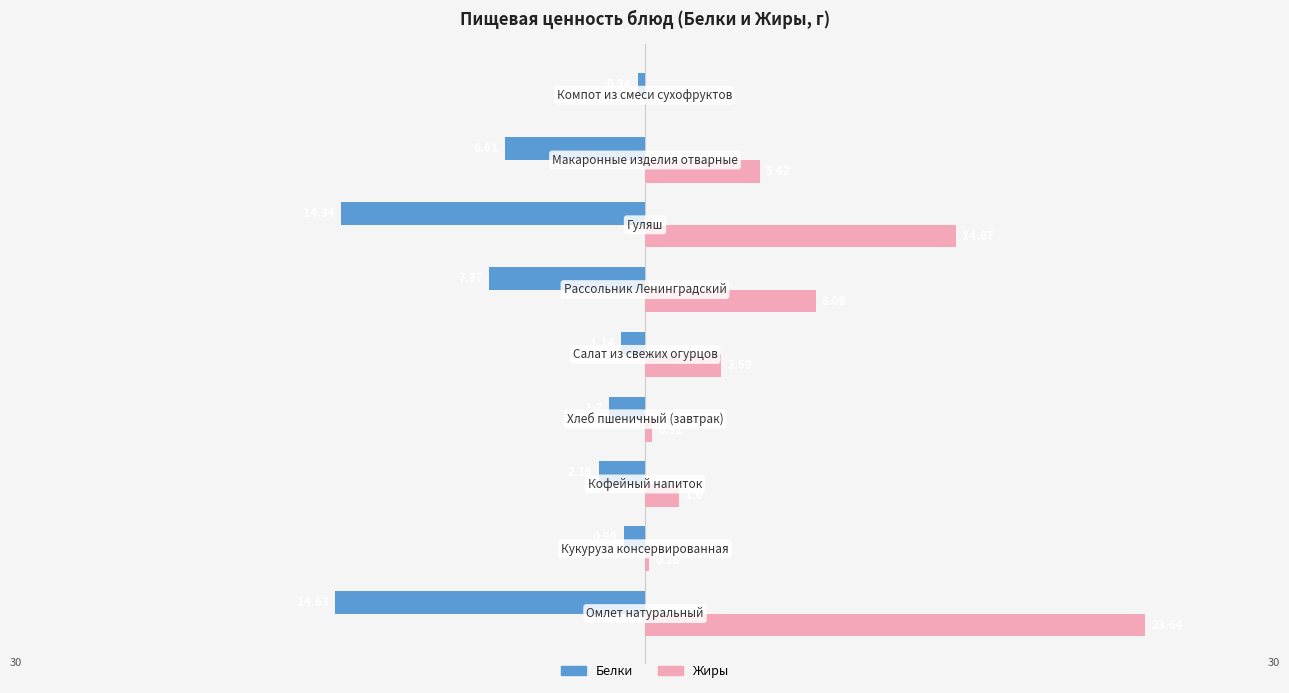

What is the sum of all Жиры values?

57.5